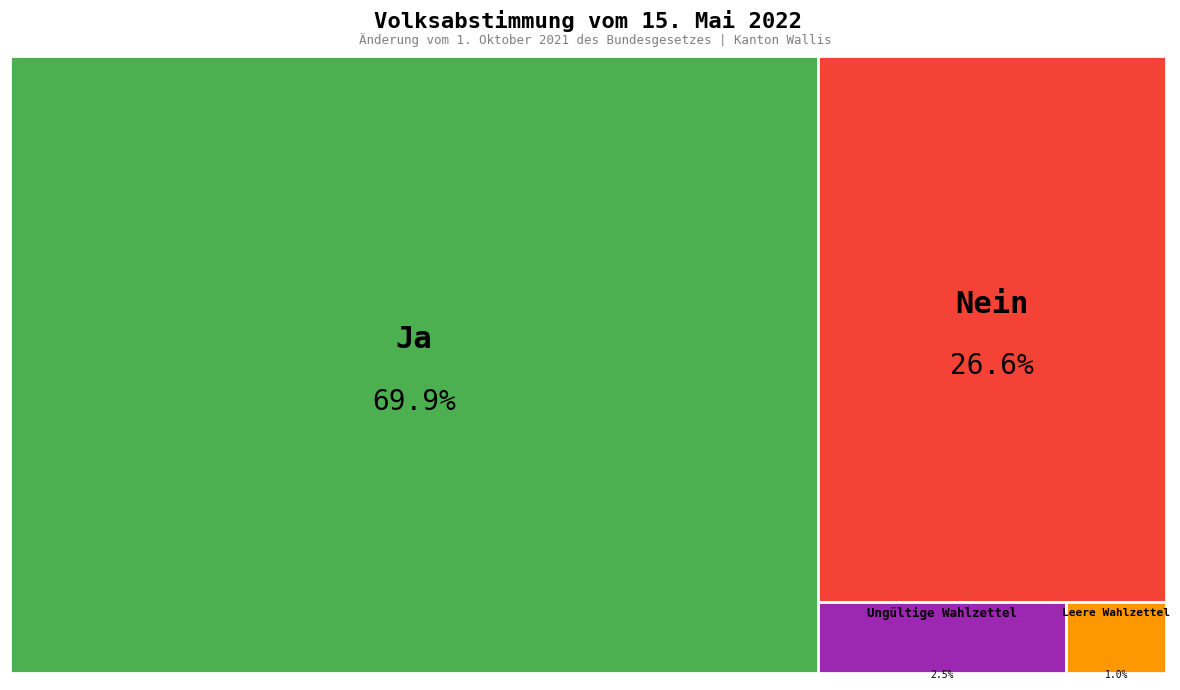

Count the number of slices in the pie.

4